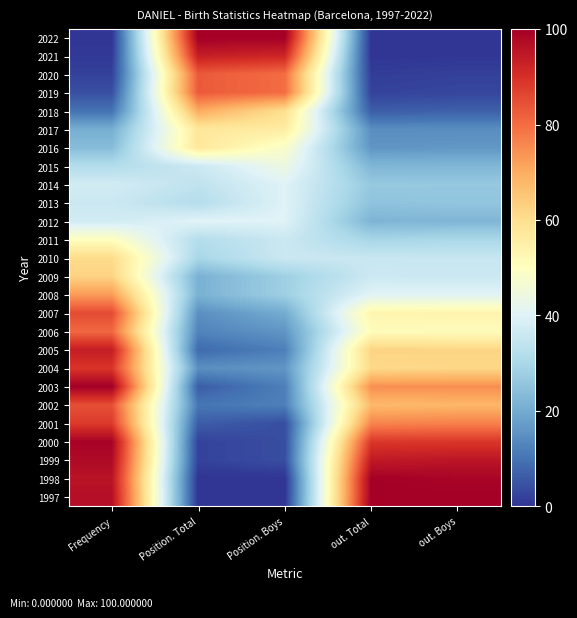

At which category does the chart reach its minimum across all series?

Position. Total